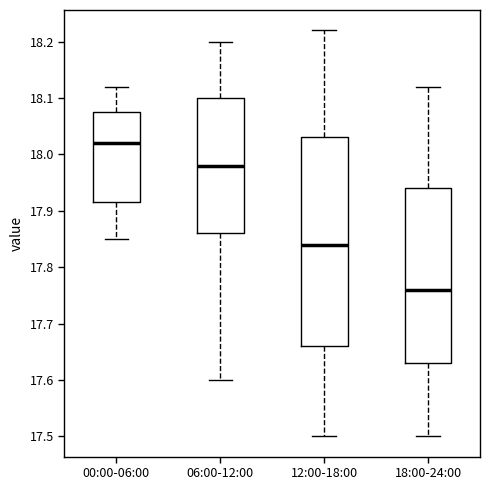

Comparing the boxes themselves (not the whiskers), which one is the tallest?

12:00-18:00